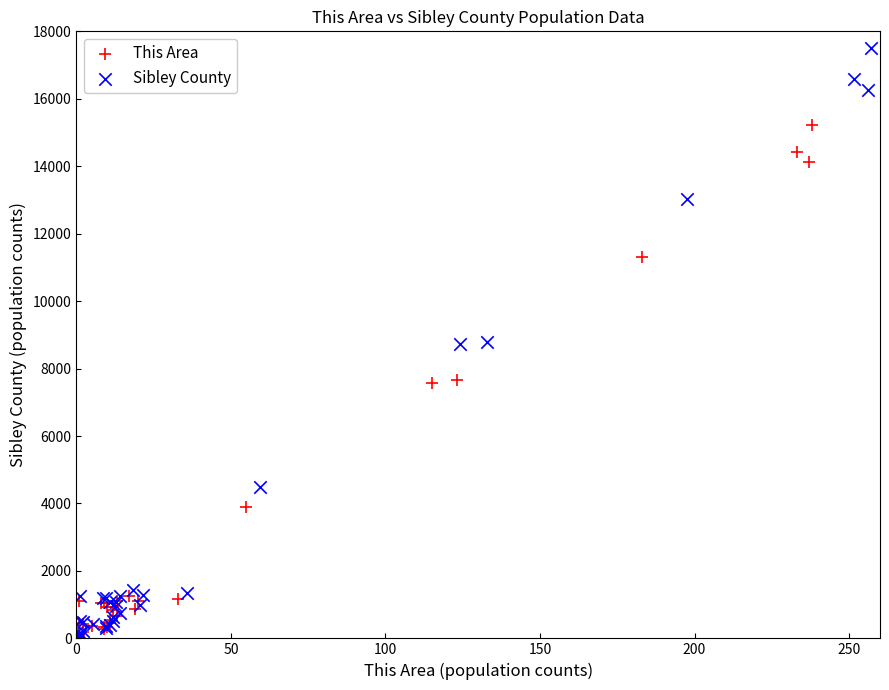

Which series has the largest Y range (max minus min)?

Sibley County